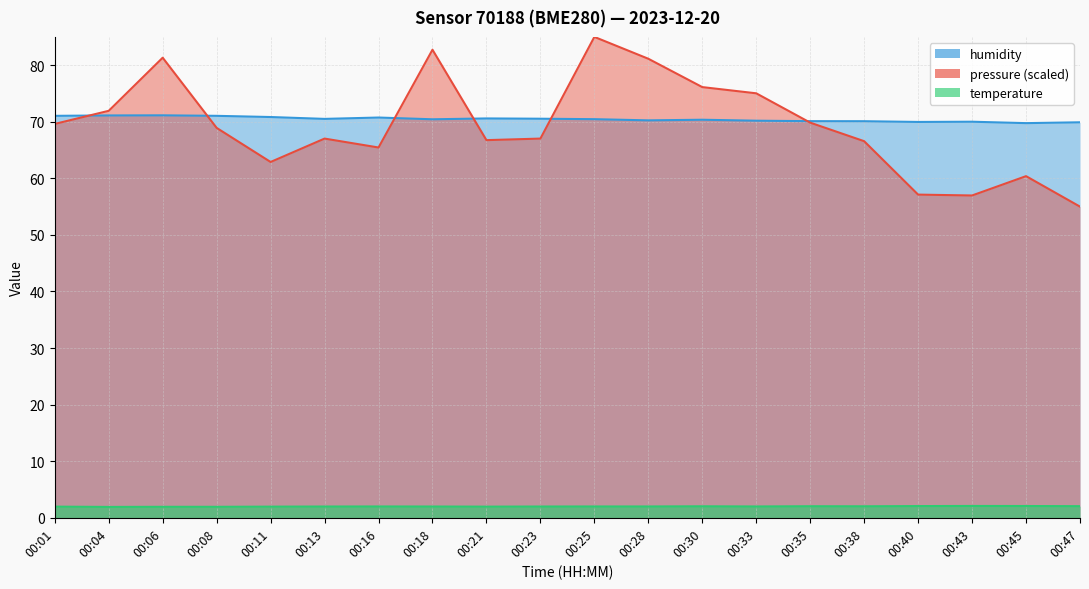

True or false: temperature has a value of 0.9 at 00:45.

False